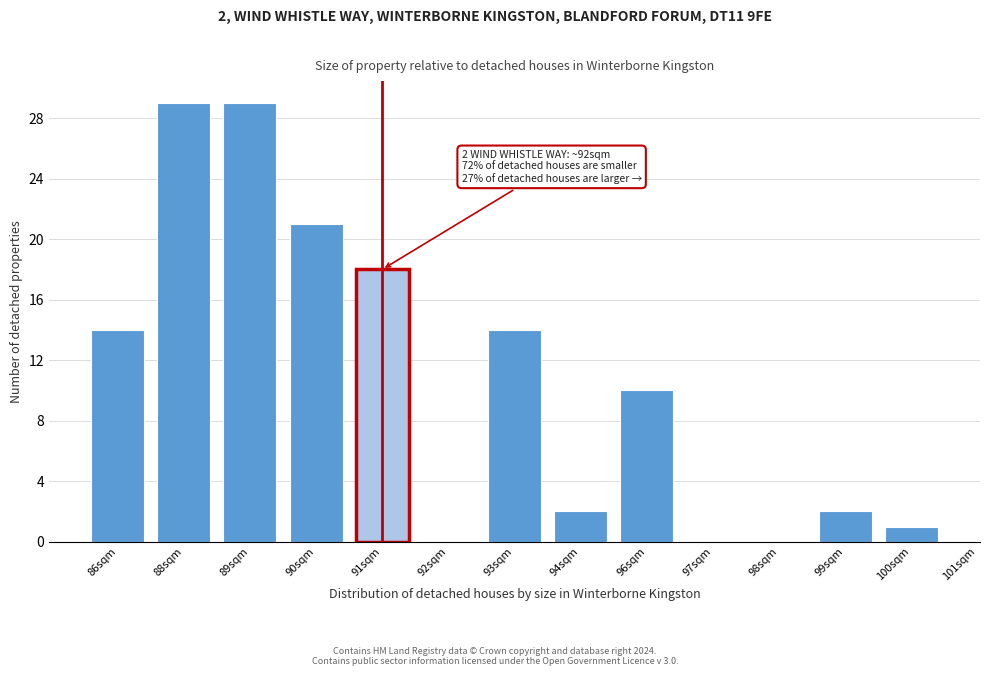

Reading right to left, transcribe all the data shown in this chart.

100sqm=1	99sqm=2	98sqm=0	97sqm=0	96sqm=10	94sqm=2	93sqm=14	92sqm=0	91sqm=18	90sqm=21	89sqm=29	88sqm=29	86sqm=14